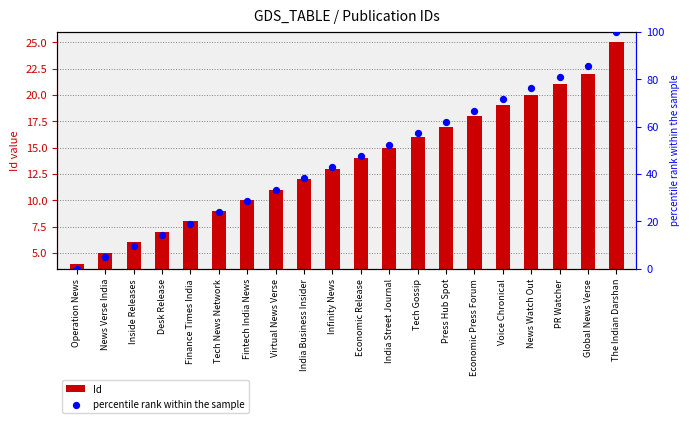

Which series contains the lowest Y value?

percentile rank within the sample